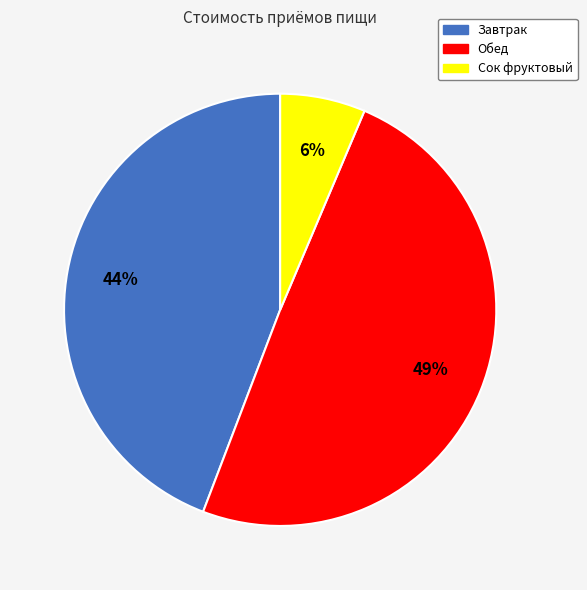

To the nearest percent, what is the difference between the Обед and Сок фруктовый slice percentages?

43%